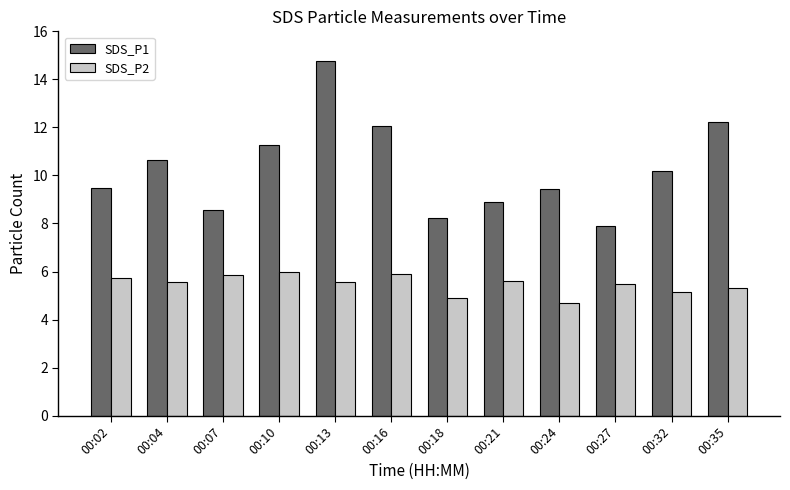

True or false: SDS_P1 has a value of 11.2 at 00:10.

True